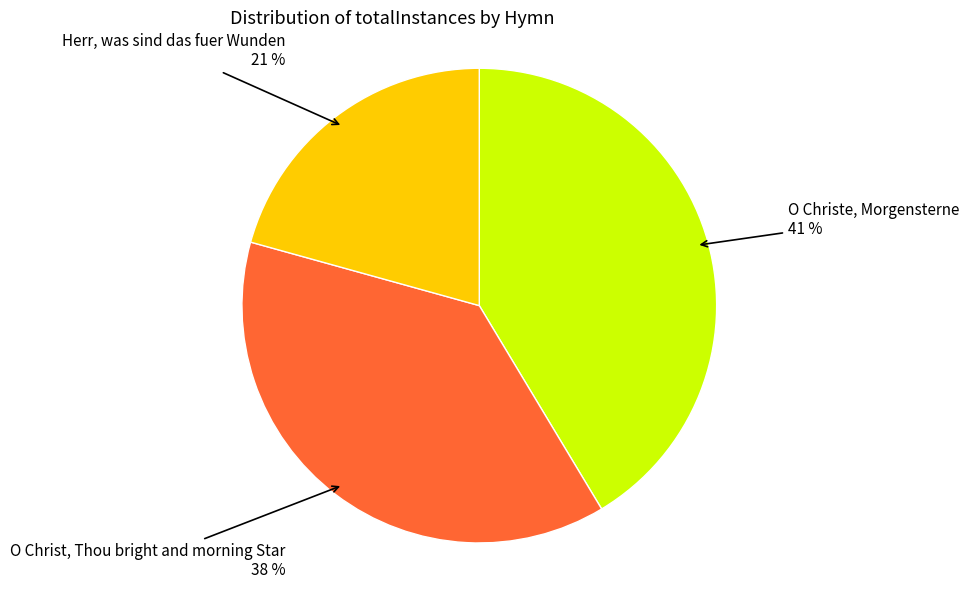

What is the ratio of the value at O Christe, Morgensterne to the value at Herr, was sind das fuer Wunden?

2.0